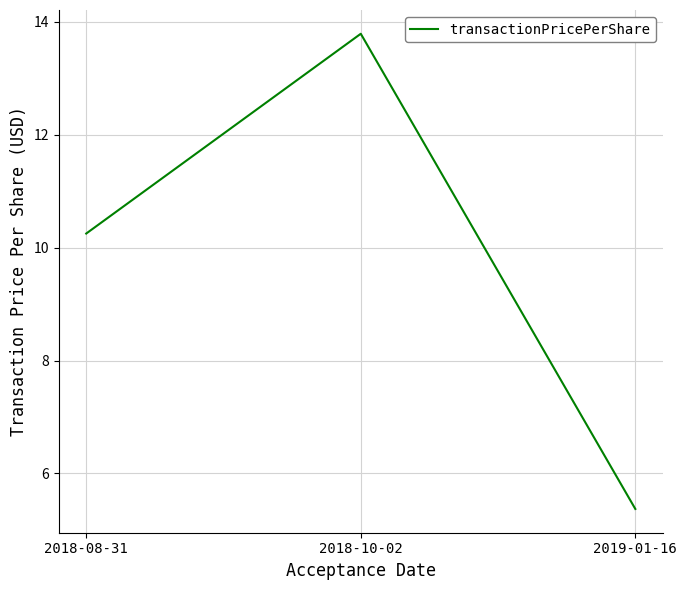

Read the value at 2018-10-02.

13.8